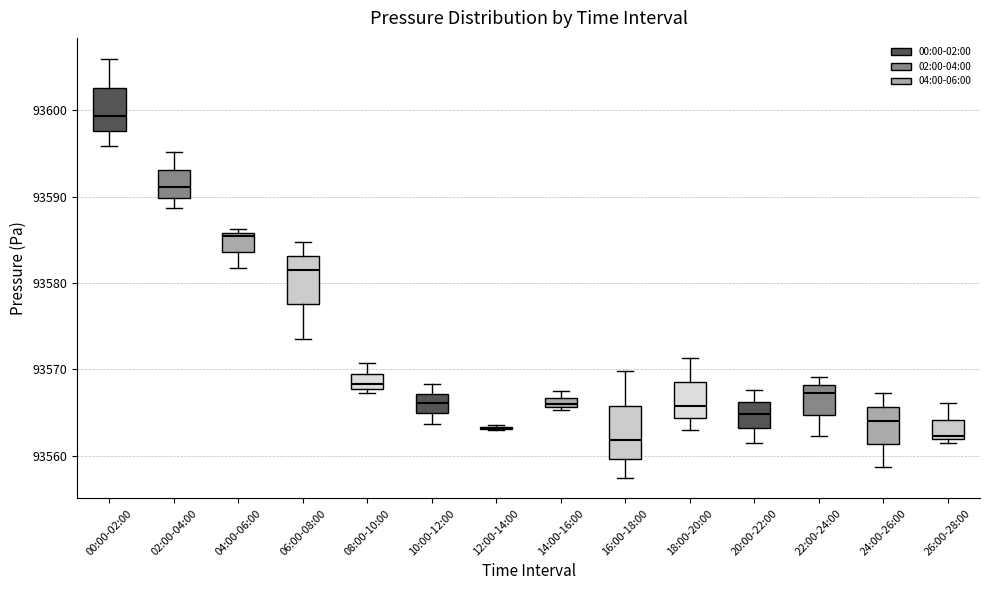

Where does the upper whisker of the box for 02:00-04:00 end on the y-axis? The values are not printed on the chart, so give them approximately, as read against the axis.

93595